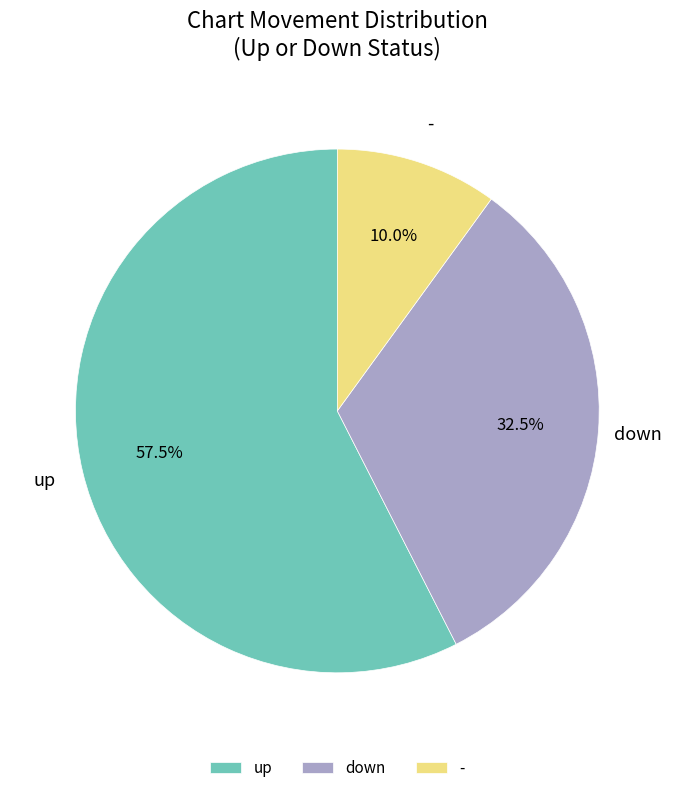

What is the ratio of the value at - to the value at up?

0.2